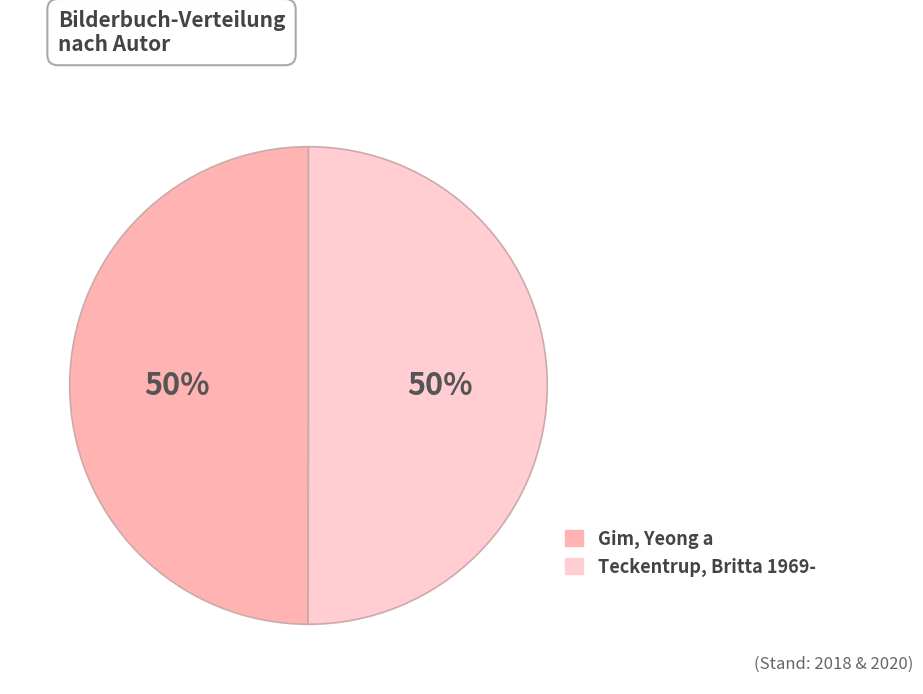

How many segments does this pie chart have?

2